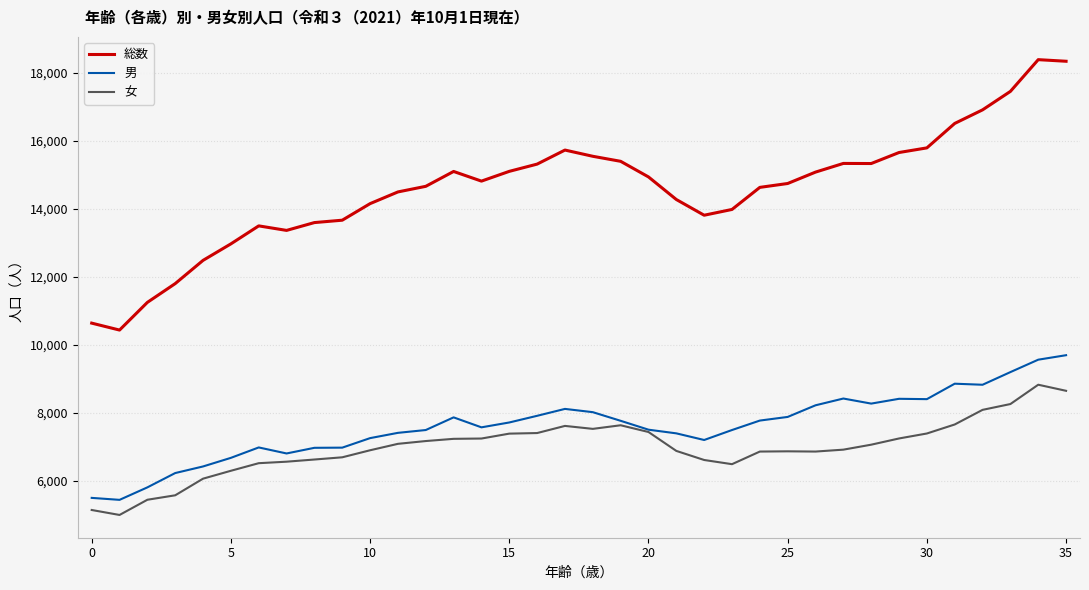

What is the difference between the second highest and second lowest values in the 男 series?

4063